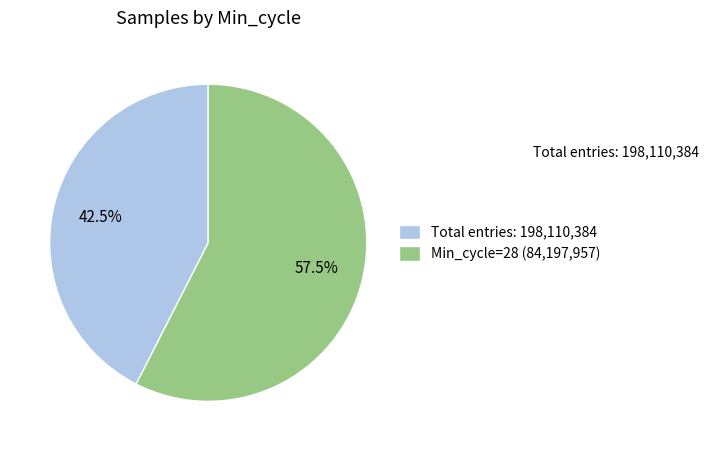

Rank the categories by value from highest to lowest.

Min_cycle=28 (84,197,957), Total entries: 198,110,384